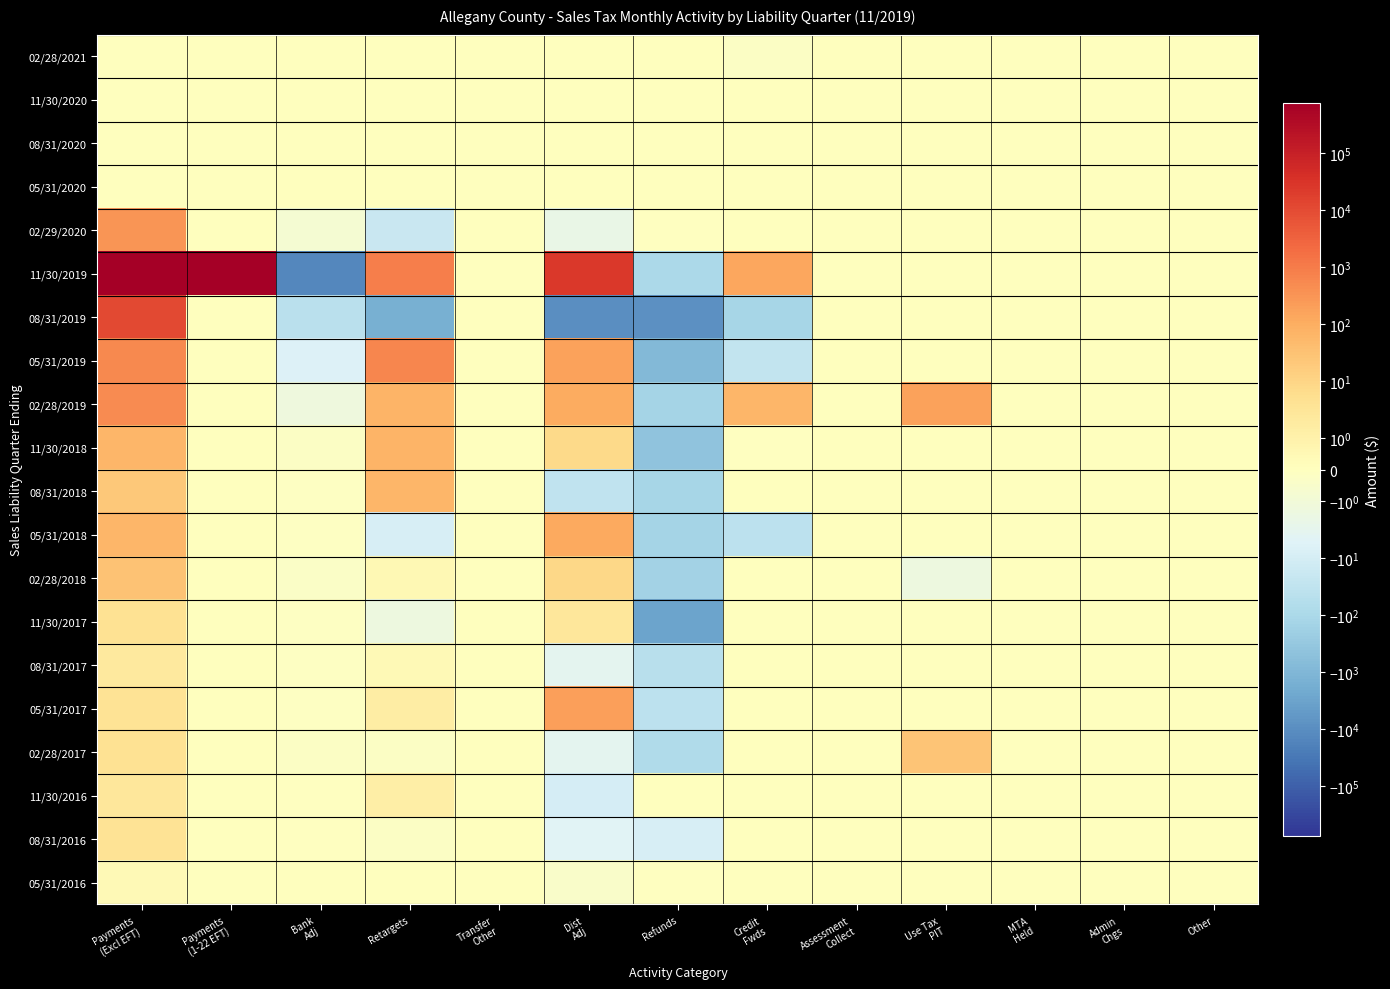

Which series changed the most between Credit Fwds and MTA Held?

11/30/2019